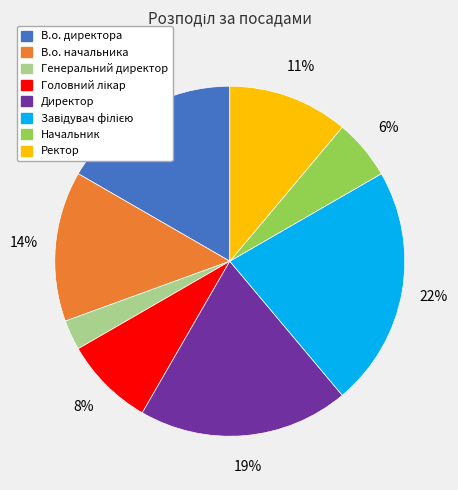

Count the number of slices in the pie.

8